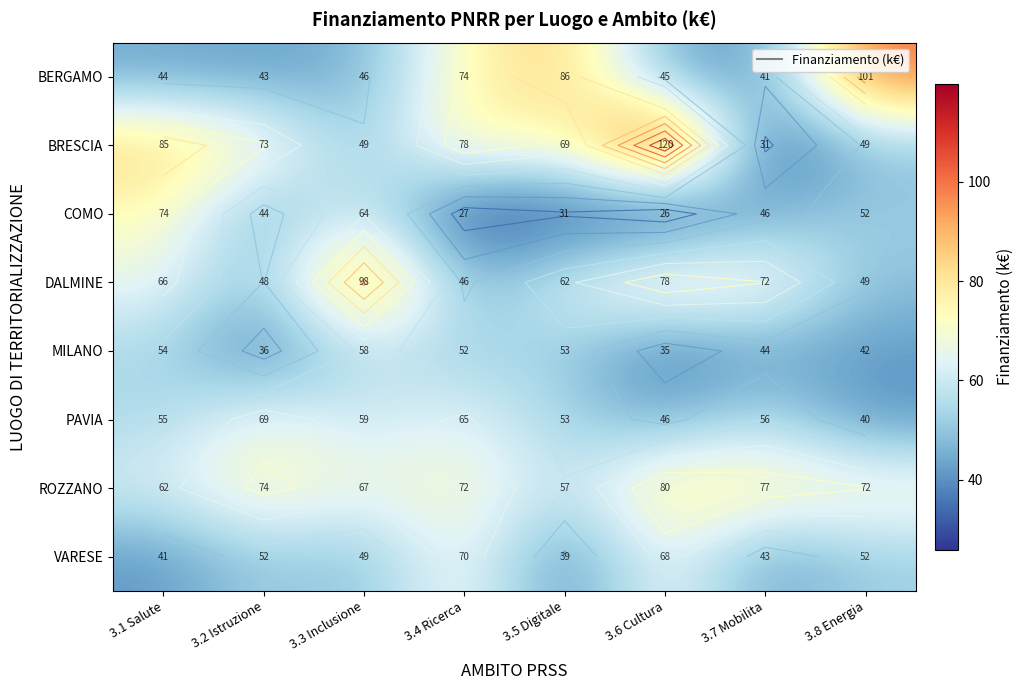

What is the maximum value for BERGAMO?

100.8